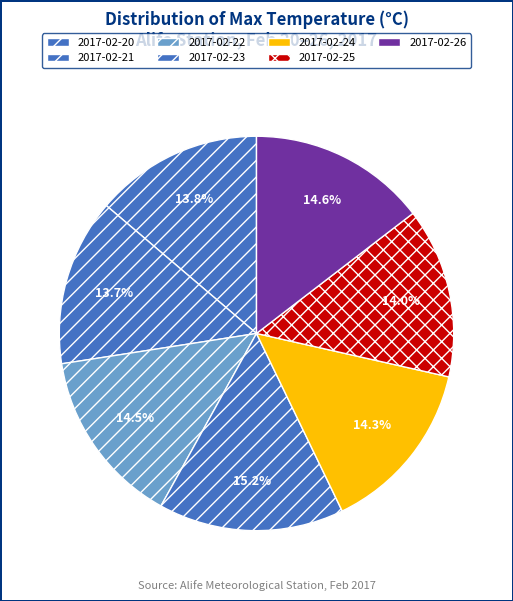

How many segments does this pie chart have?

7